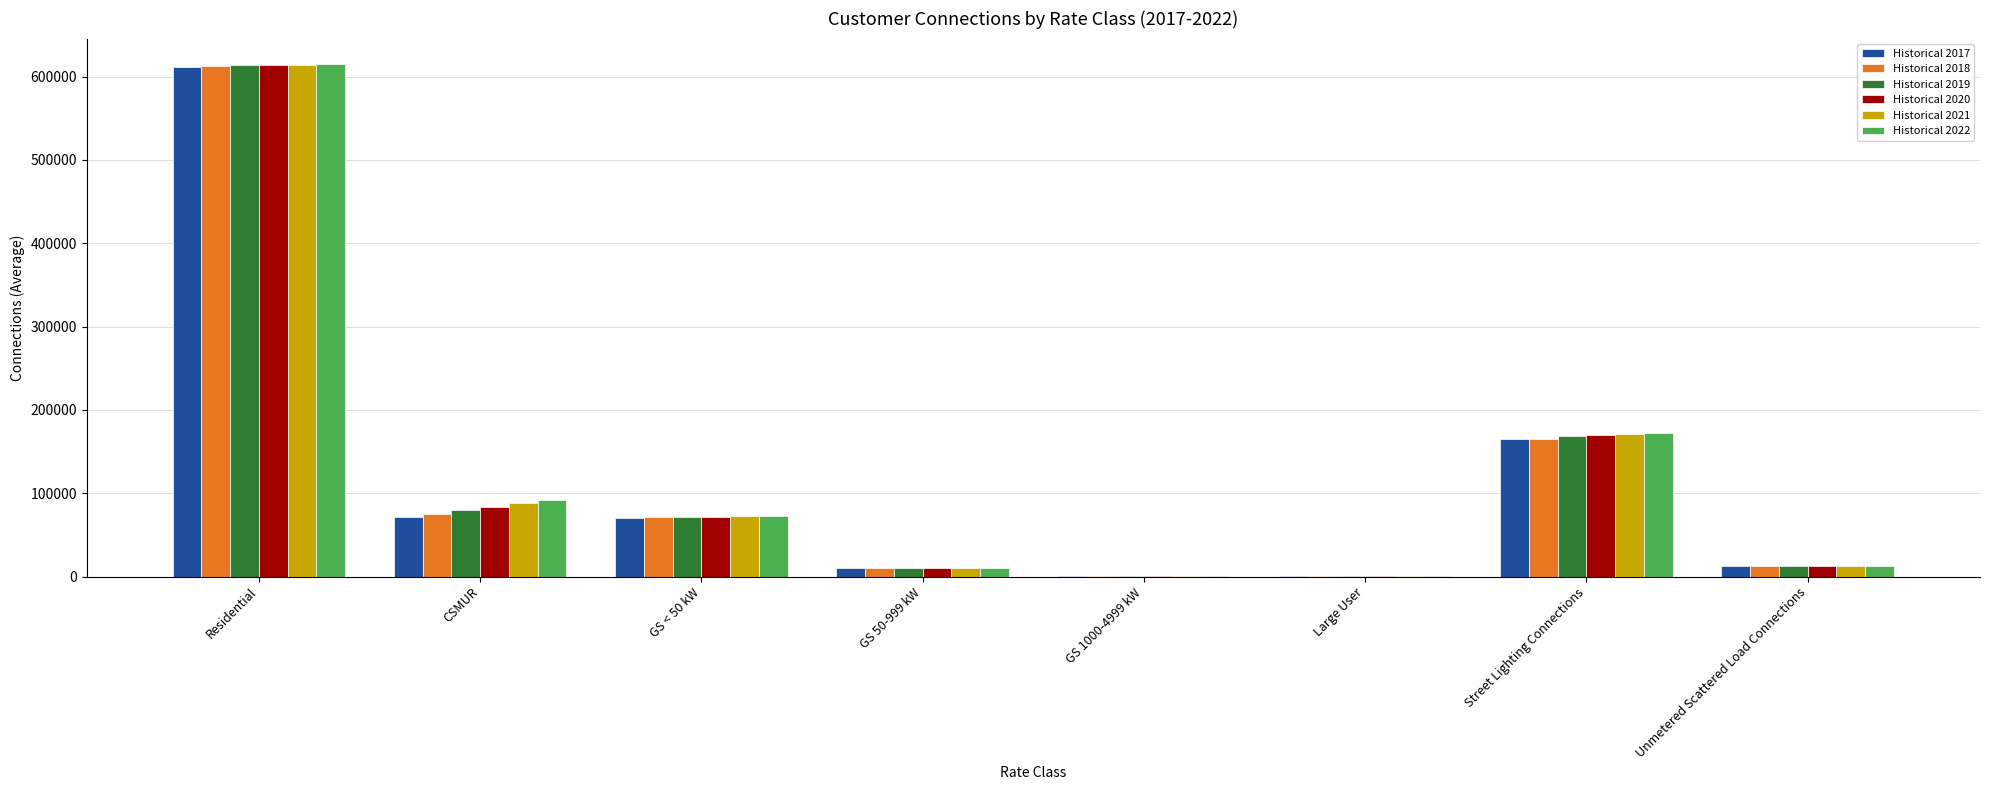

Which series changed the most between GS < 50 kW and Street Lighting Connections?

Historical 2022